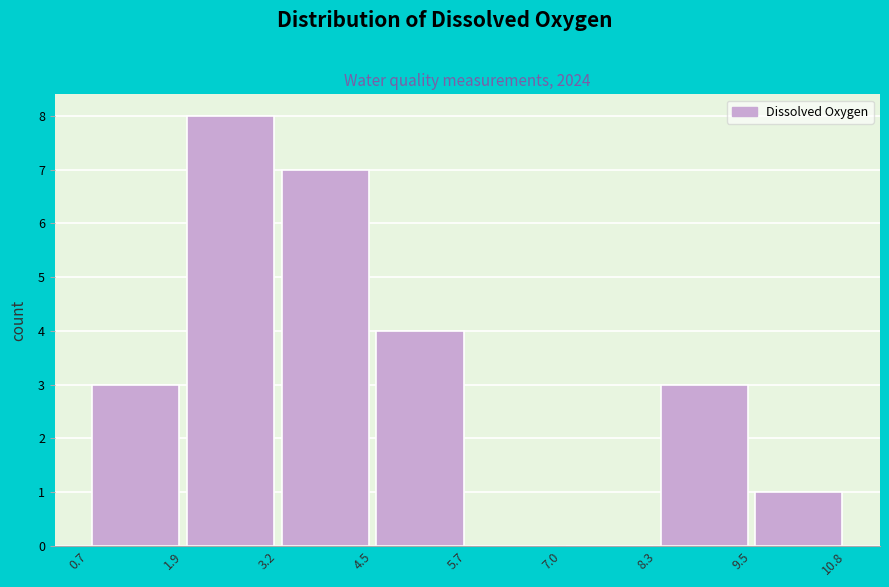

Reading left to right, transcribe this chart: for each bar, give the range it covers on the x-axis and its height. The values are not printed on the chart, so give them approximately, as read against the axis.

0.7 to 1.9: 3
1.9 to 3.2: 8
3.2 to 4.5: 7
4.5 to 5.7: 4
5.7 to 7.0: 0
7.0 to 8.3: 0
8.3 to 9.5: 3
9.5 to 10.8: 1